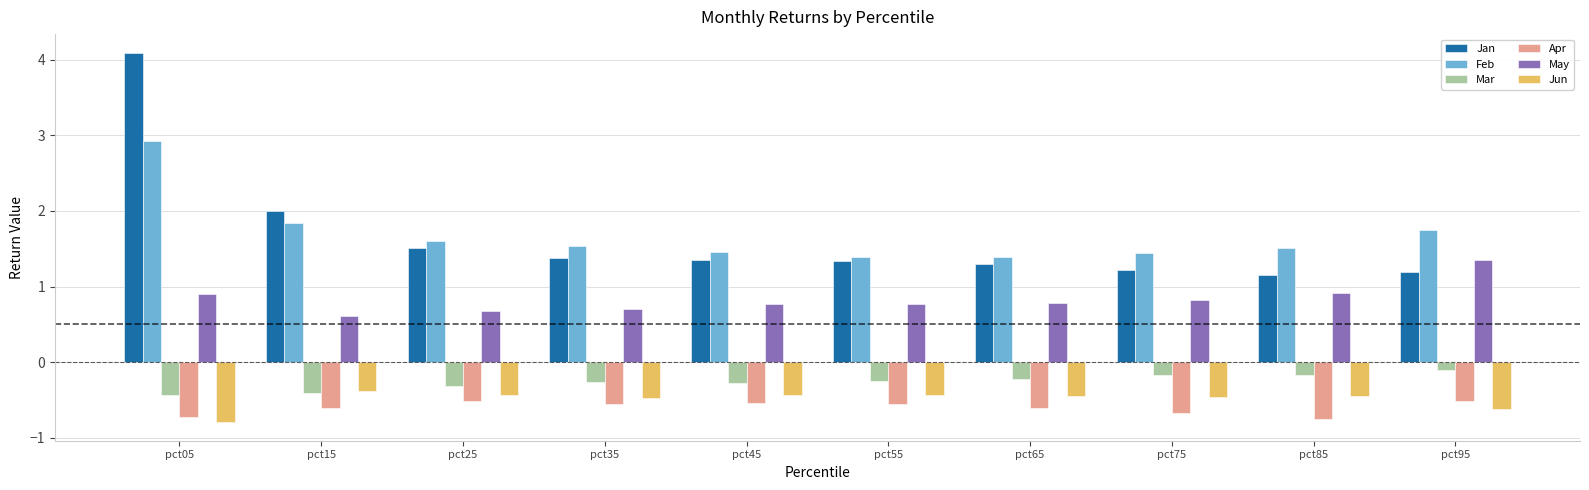

How many groups of bars are there?

10